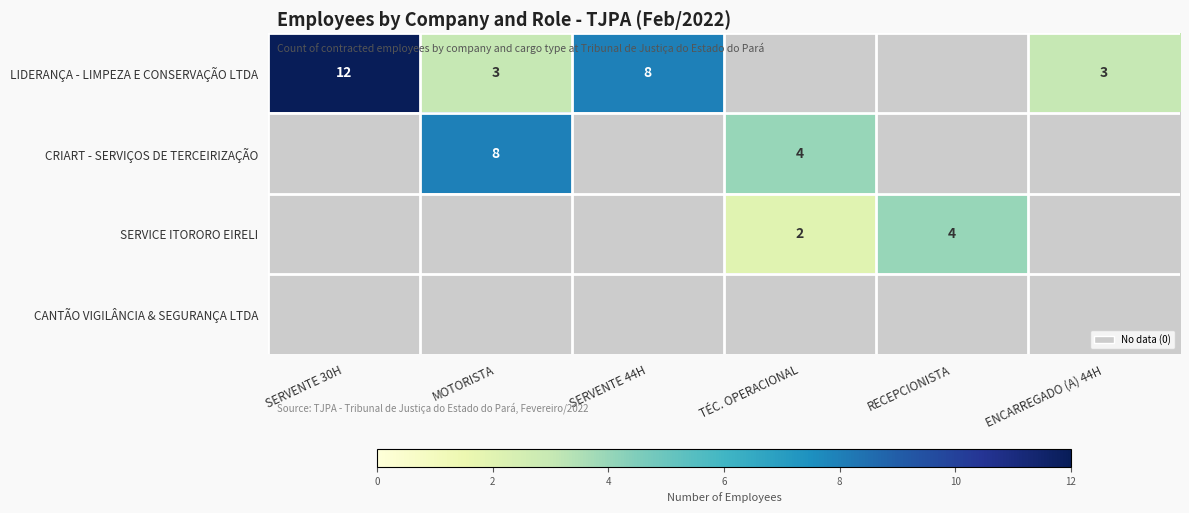

The value of LIDERANÇA - LIMPEZA E CONSERVAÇÃO LTDA at ENCARREGADO (A) 44H is 3. True or false?

True